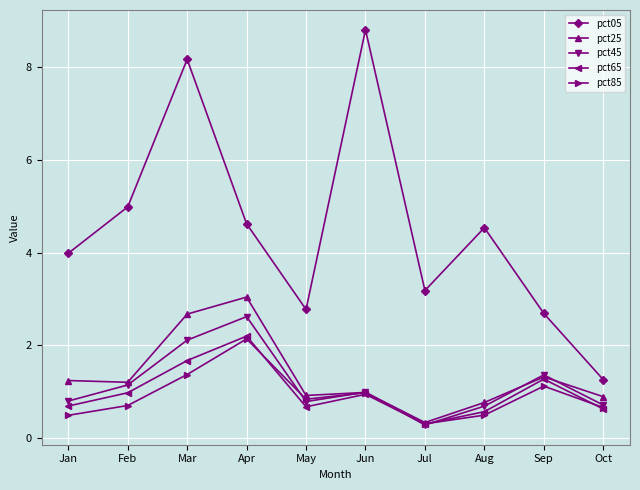

True or false: pct25 and pct05 intersect in this chart.

False